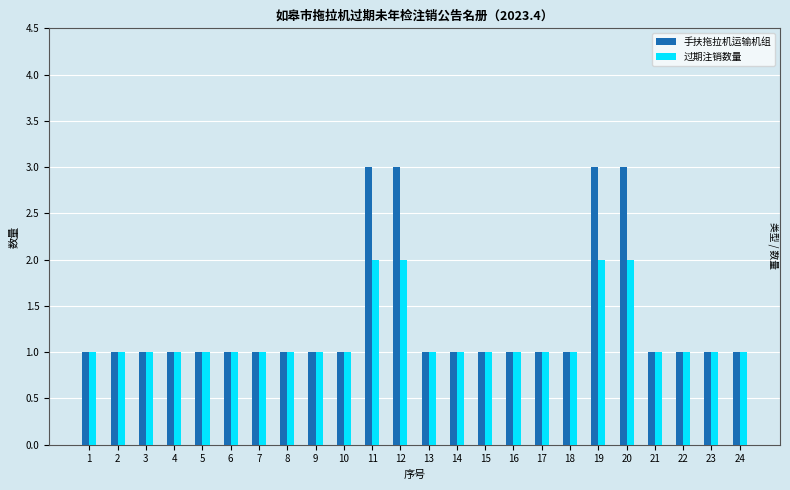

What value does the 手扶拖拉机运输机组 series have at 12?

3